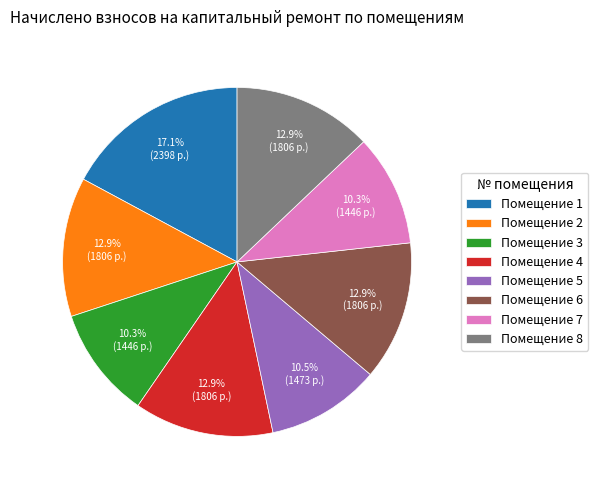

Do Помещение 4 and Помещение 6 together represent more than half of the pie?

No